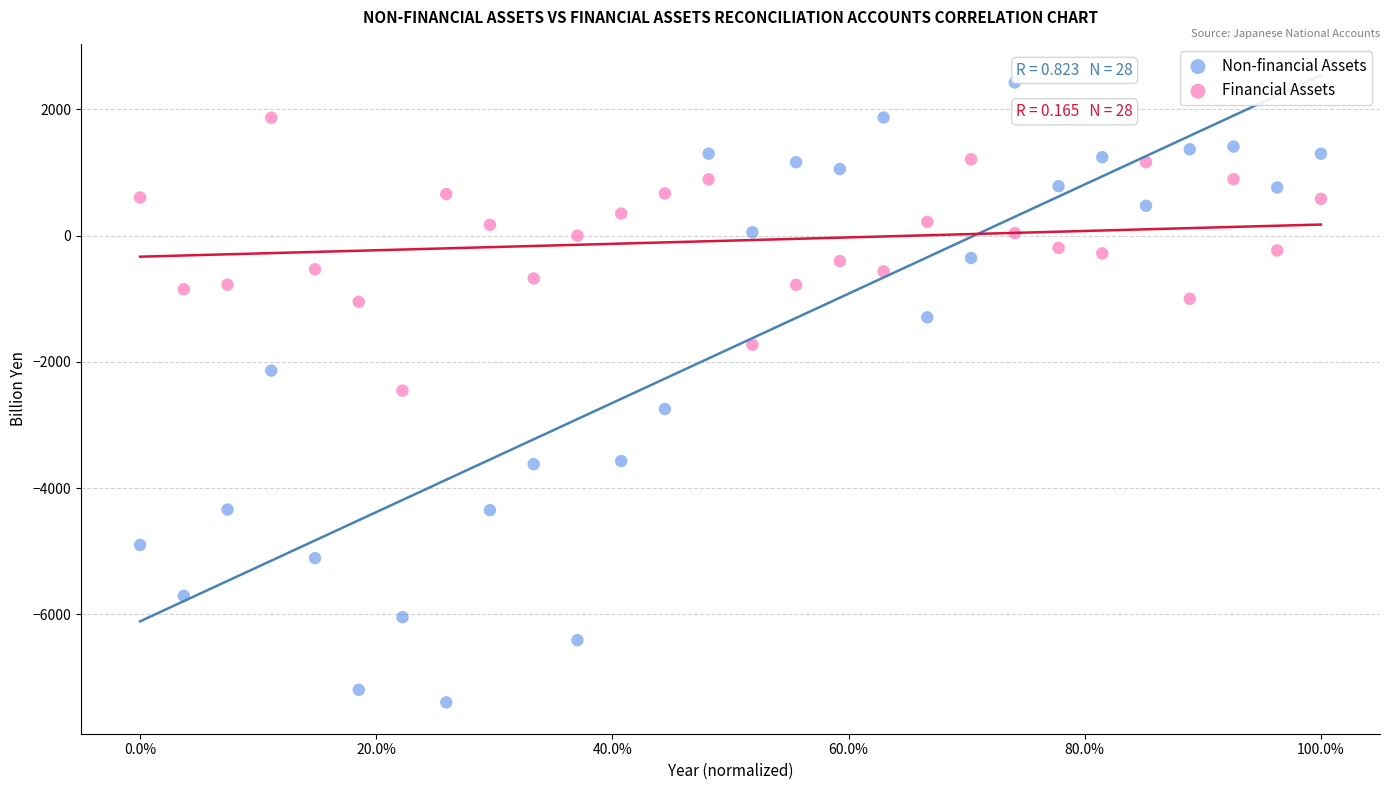

Which series reaches the minimum Y coordinate?

Non-financial Assets